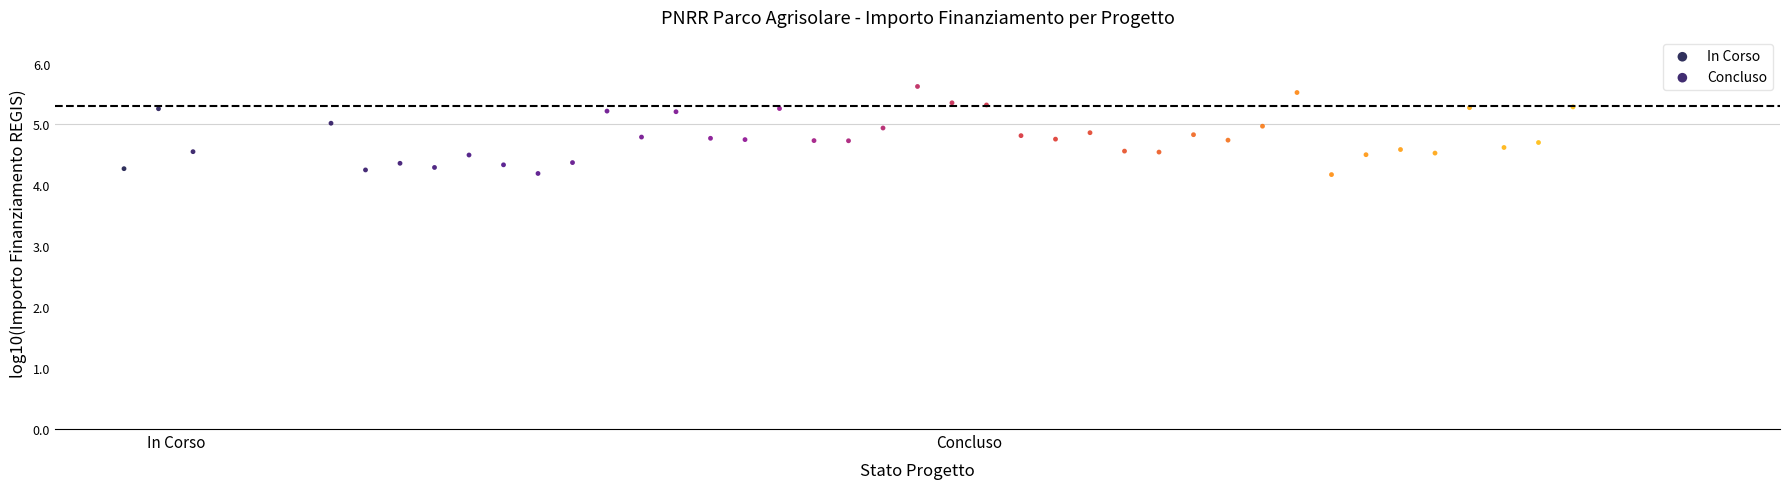

Which series has the widest spread of Y values?

Concluso